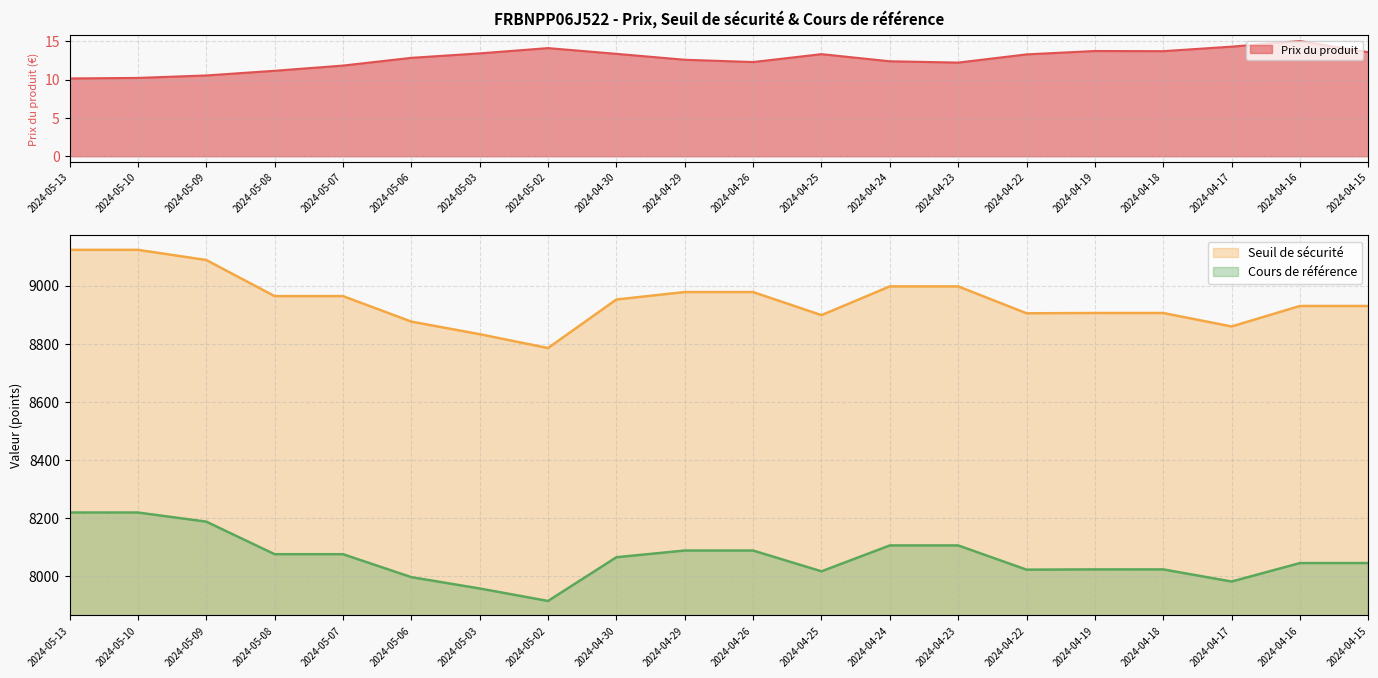

True or false: Prix du produit has a value of 14.3 at 2024-04-17.

True